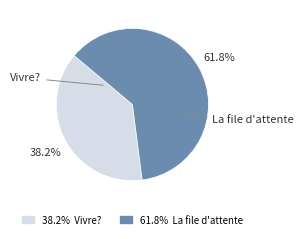

Does any single category account for the majority?

Yes